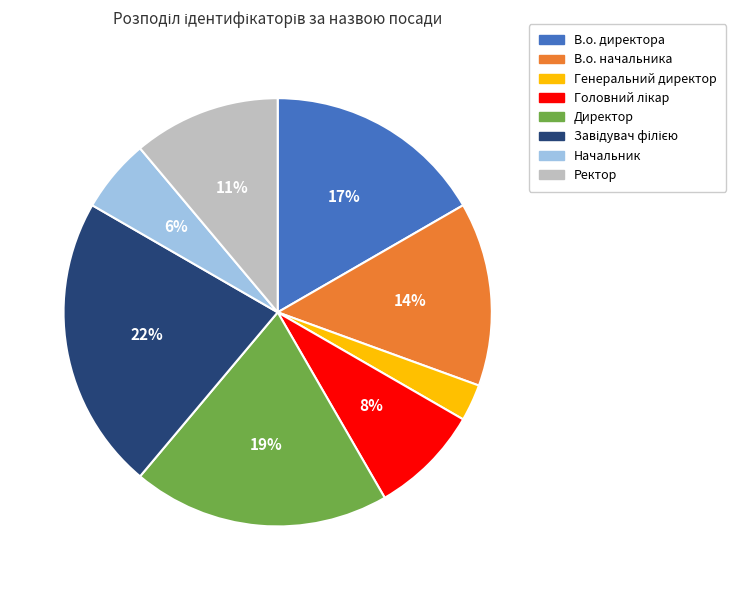

True or false: В.о. директора accounts for 11% of the total.

False